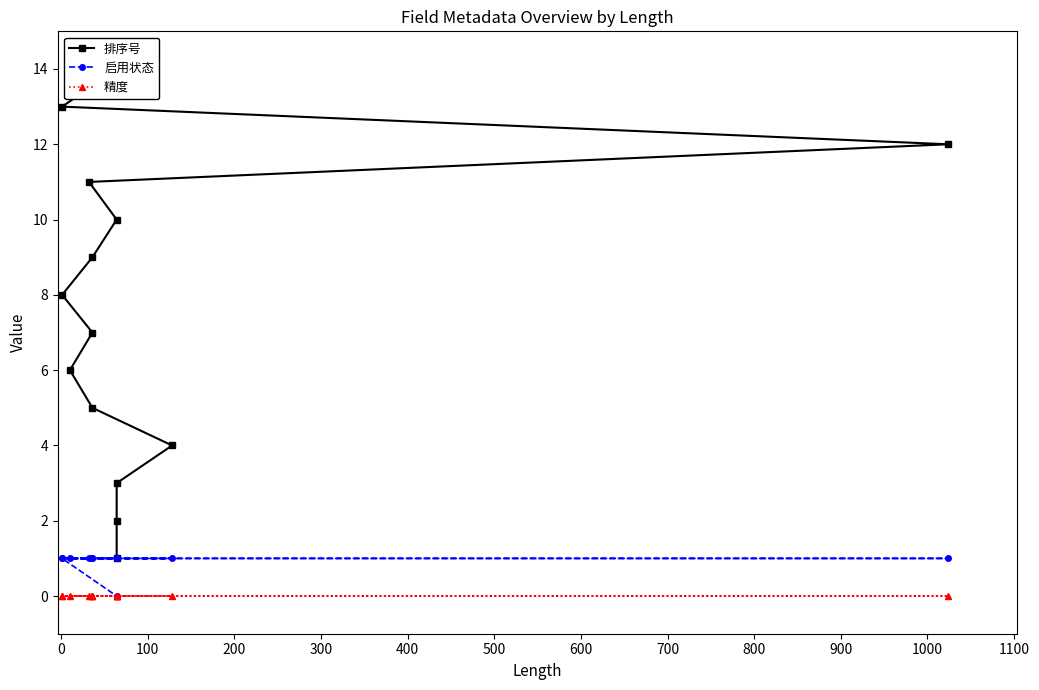

Is the value of 排序号 at 600 greater than the value of 精度 at 1000?

Yes